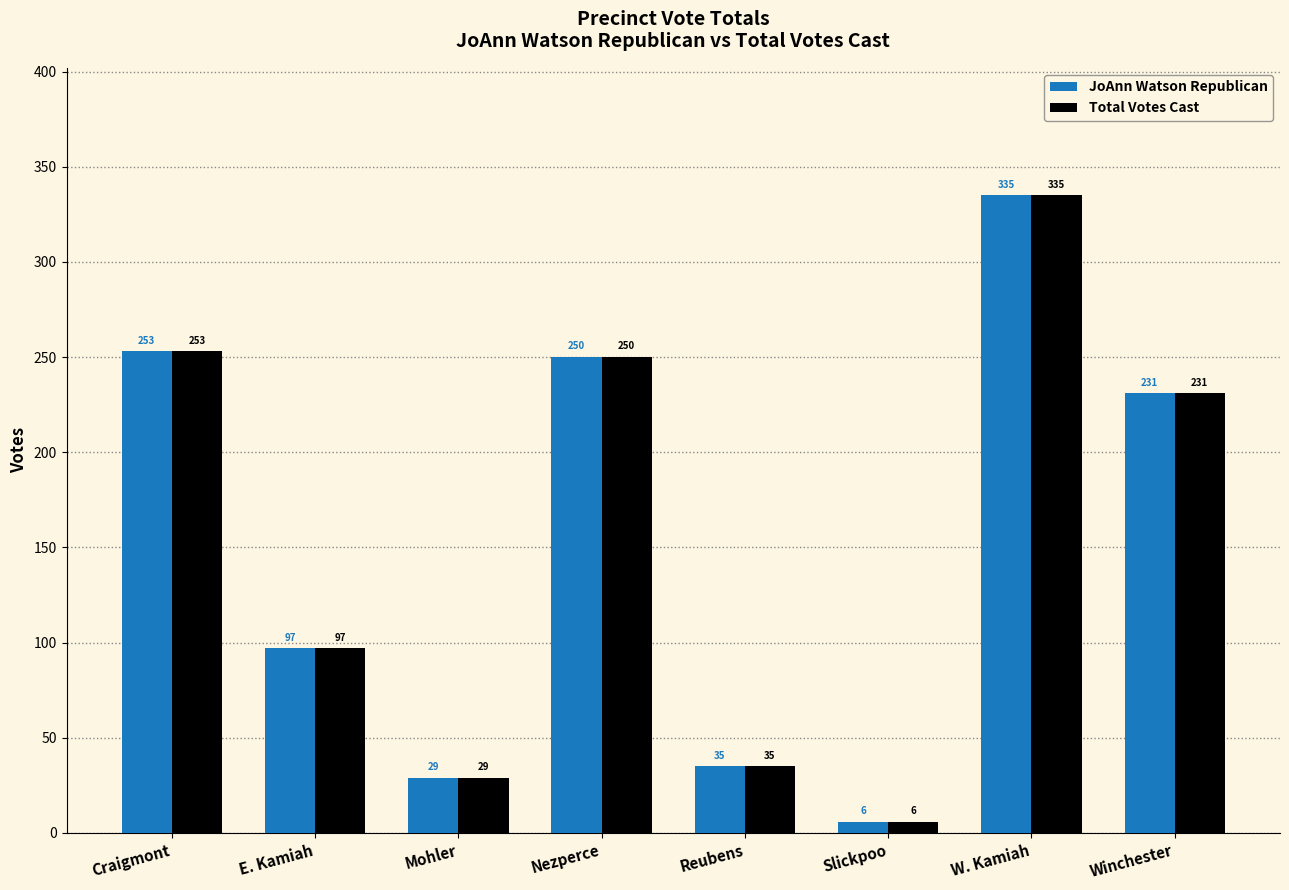

Where is Total Votes Cast nearest to the value 170?

Winchester